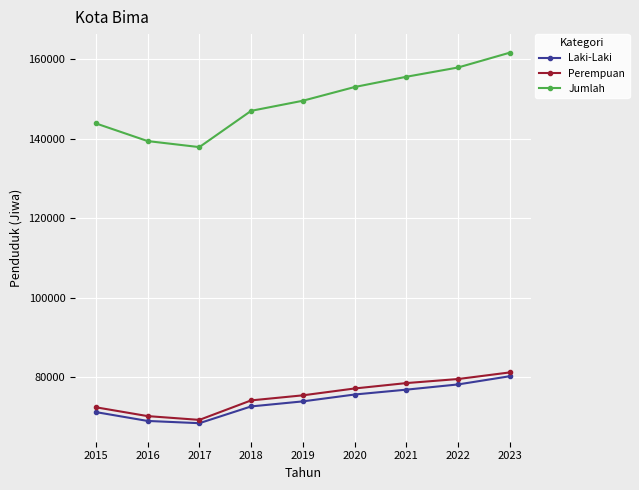

What is the value of the Laki-Laki point at the 4th from the left?

72722